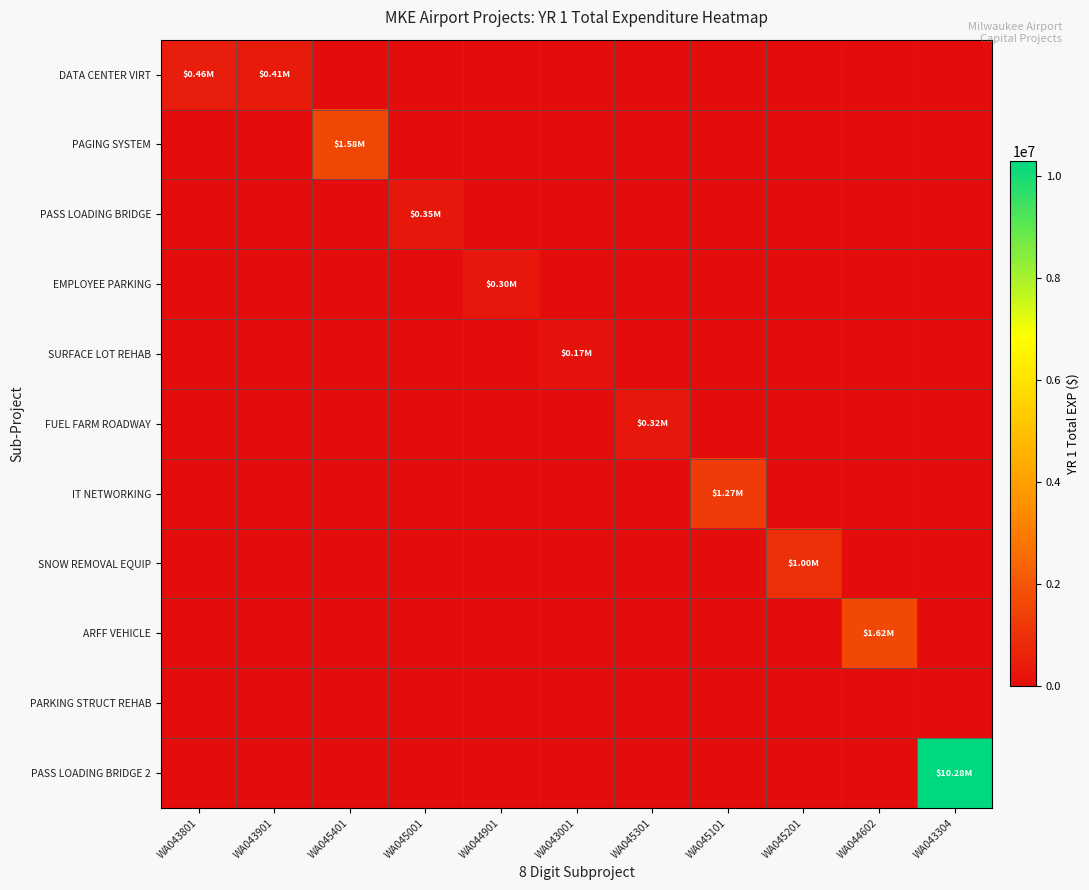

List the series in order of their peak value, lowest first.

PARKING STRUCT REHAB, SURFACE LOT REHAB, EMPLOYEE PARKING, FUEL FARM ROADWAY, PASS LOADING BRIDGE, DATA CENTER VIRT, SNOW REMOVAL EQUIP, IT NETWORKING, PAGING SYSTEM, ARFF VEHICLE, PASS LOADING BRIDGE 2